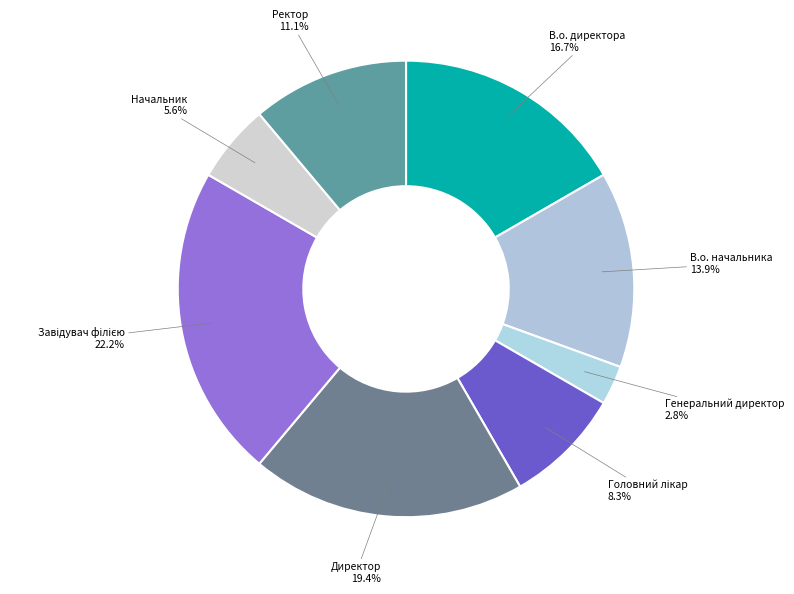

How many slices are in this pie chart?

8